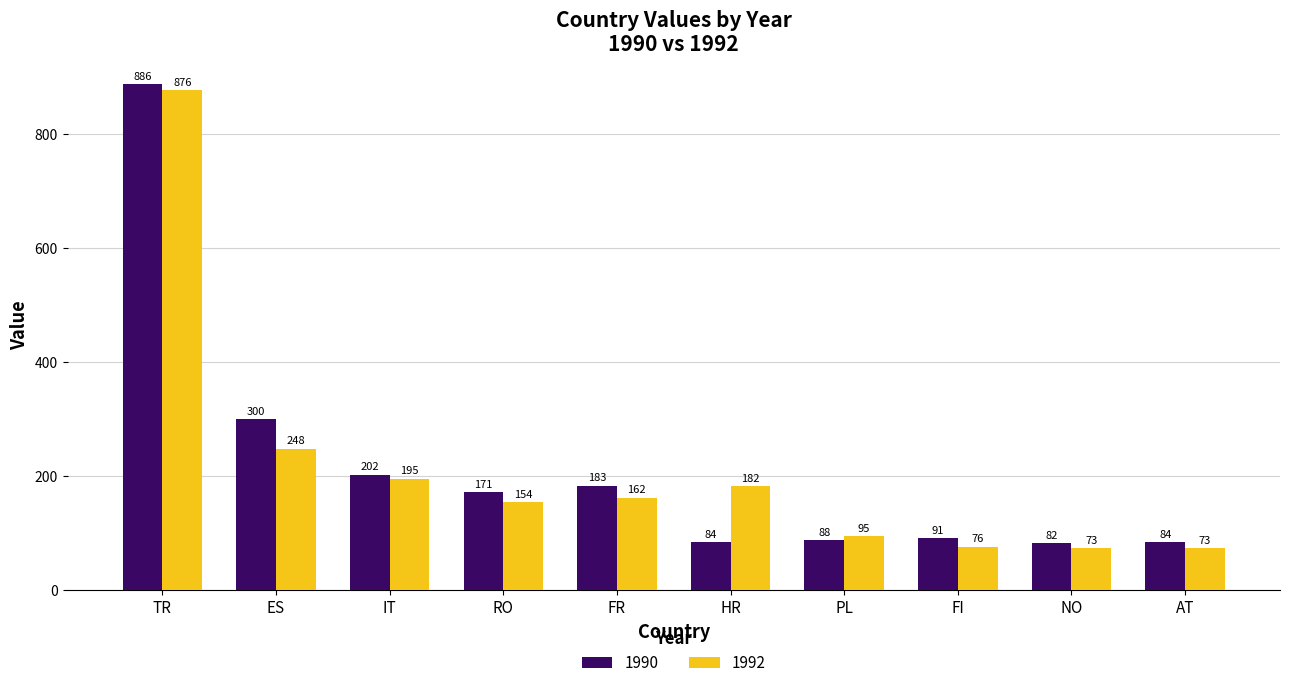

Reading left to right, extract all data points from this chart.

1990: TR=886	ES=300	IT=202	RO=171	FR=183	HR=84	PL=88	FI=91	NO=82	AT=84
1992: TR=876	ES=248	IT=195	RO=154	FR=162	HR=182	PL=95	FI=76	NO=73	AT=73